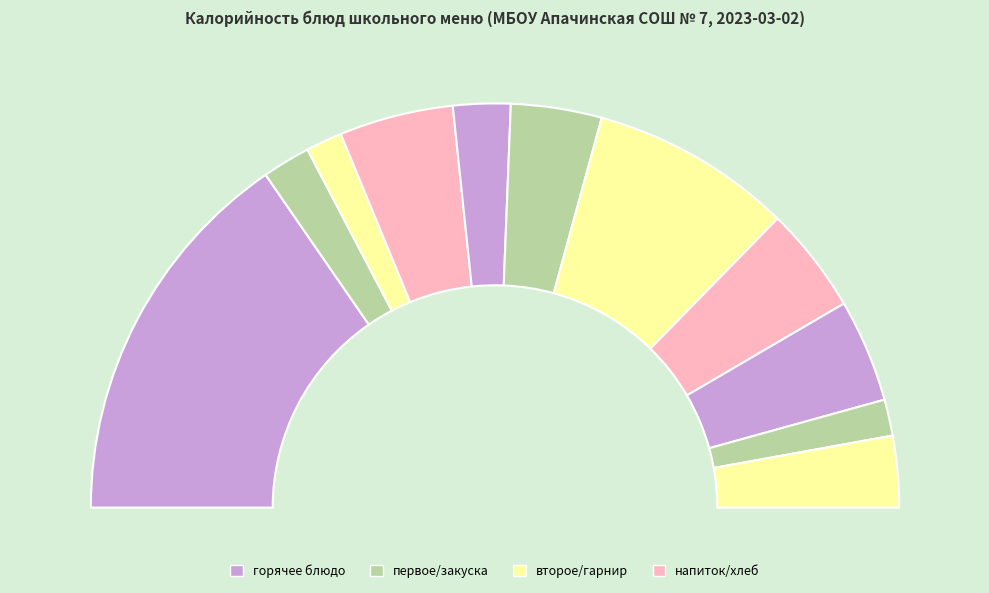

To the nearest percent, what is the combined percentage of хлеб пшеничный (обед) and хлеб пшеничный (завтрак)?

6%